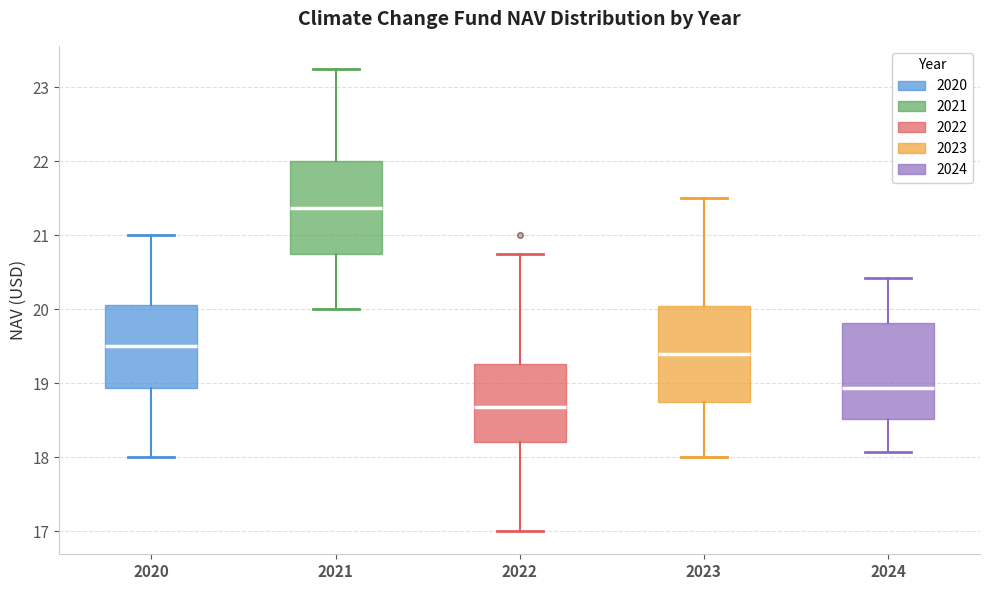

Reading left to right, read every box against the y-axis: the position of its median line, the range the box covers, and the ends of its whiskers. The values are not printed on the chart, so give them approximately, as read against the axis.

2020: median 19.5, box 18.9 to 20.1, whiskers 18.0 to 21.0
2021: median 21.4, box 20.8 to 22.0, whiskers 20.0 to 23.3
2022: median 18.7, box 18.2 to 19.3, whiskers 17.0 to 20.8
2023: median 19.4, box 18.8 to 20.1, whiskers 18.0 to 21.5
2024: median 18.9, box 18.5 to 19.8, whiskers 18.1 to 20.4